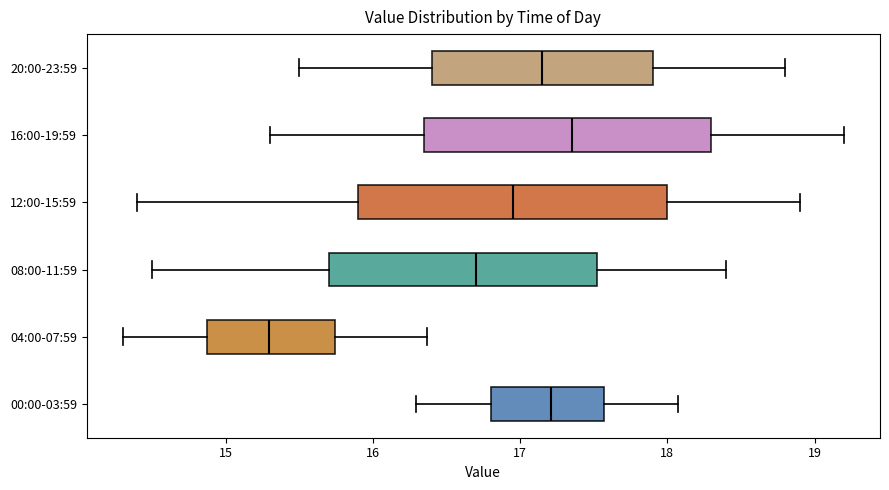

Which box's median line is the furthest to the left?

04:00-07:59